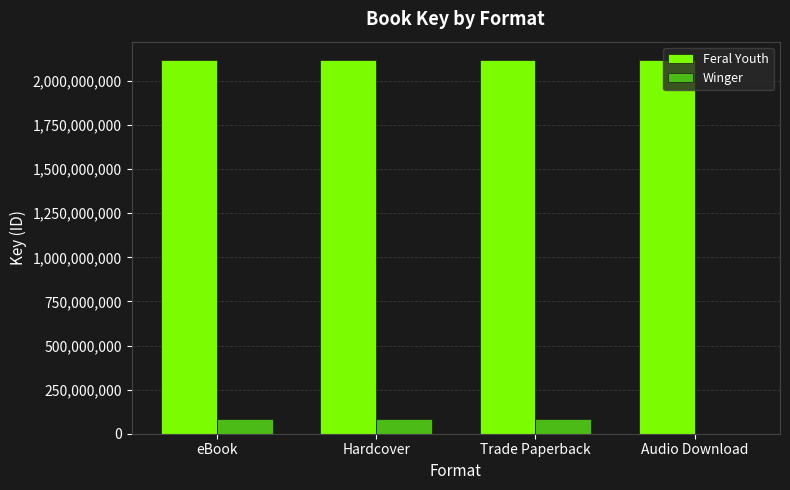

What is the sum of all Feral Youth values?

8467471908